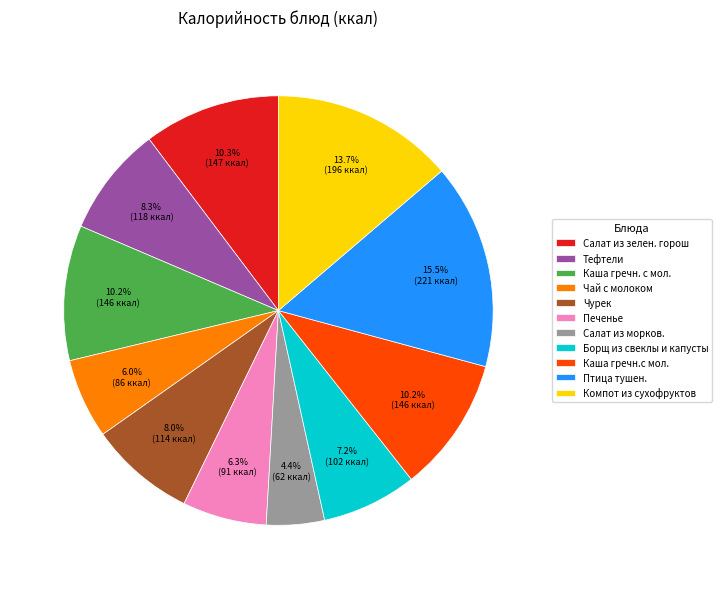

Does Тефтели account for over 50% of the chart?

No